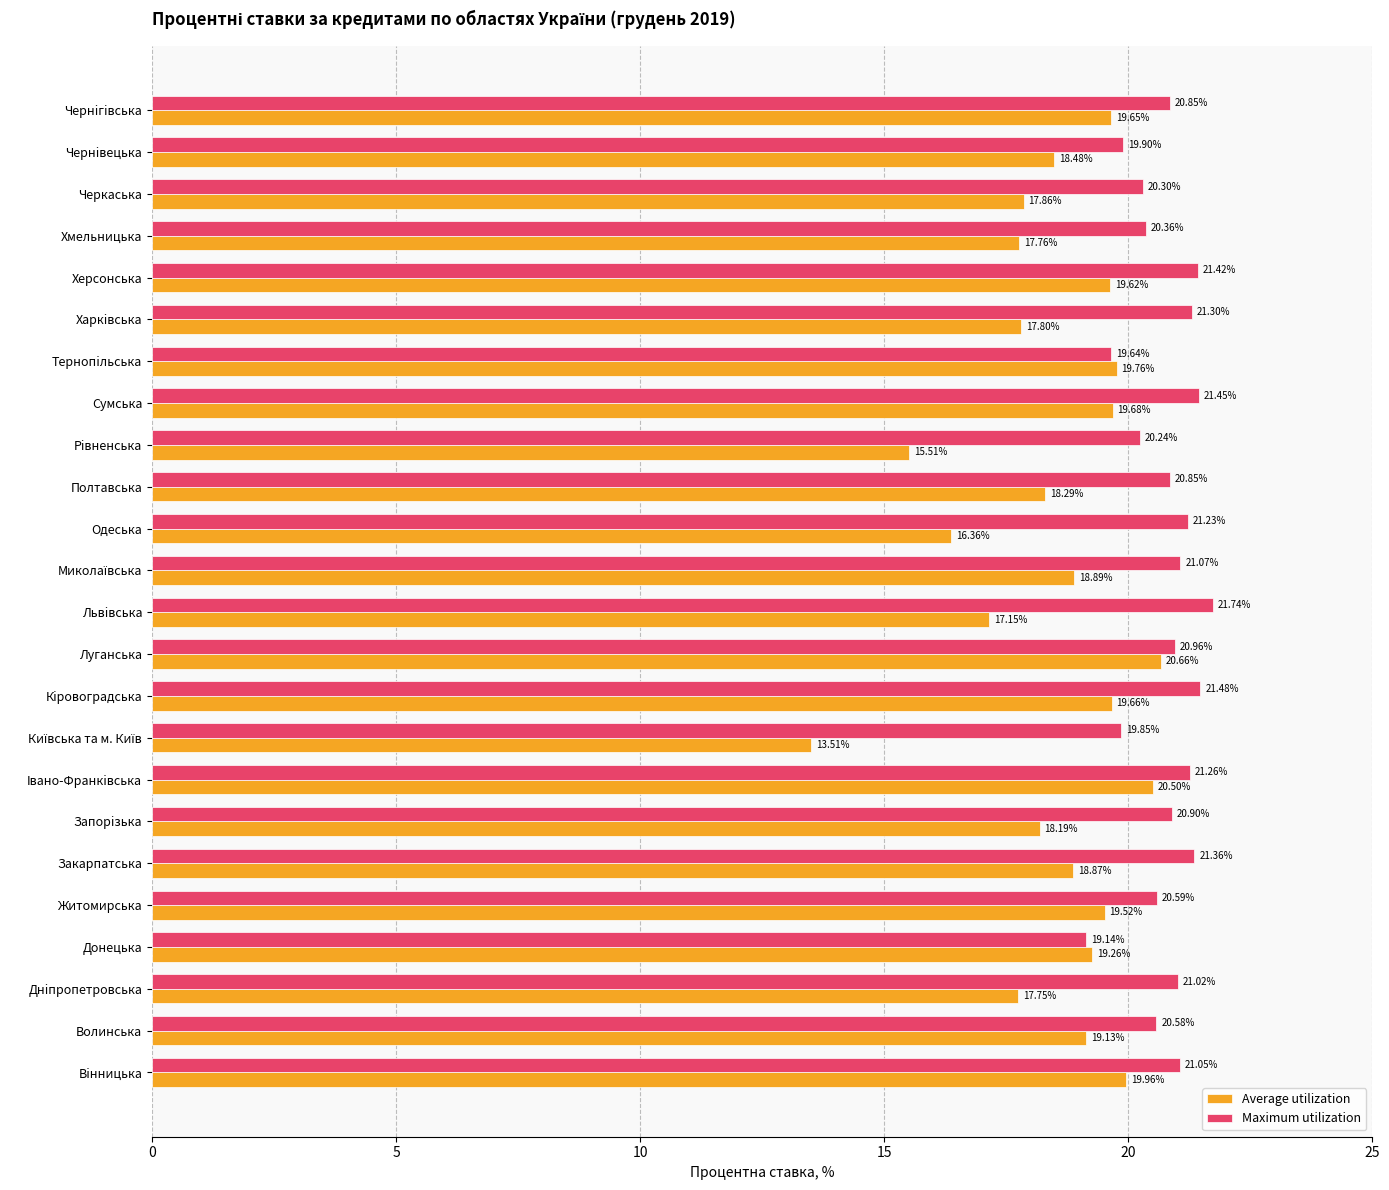

How many data points in Maximum utilization are less than 20?

4